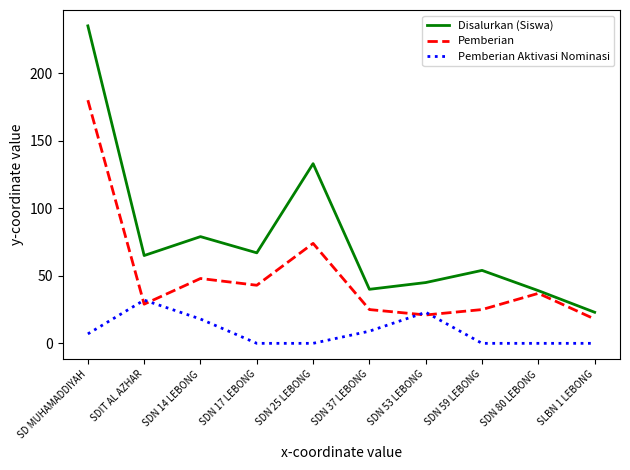

What is the total value across all series at SLBN 1 LEBONG?

41